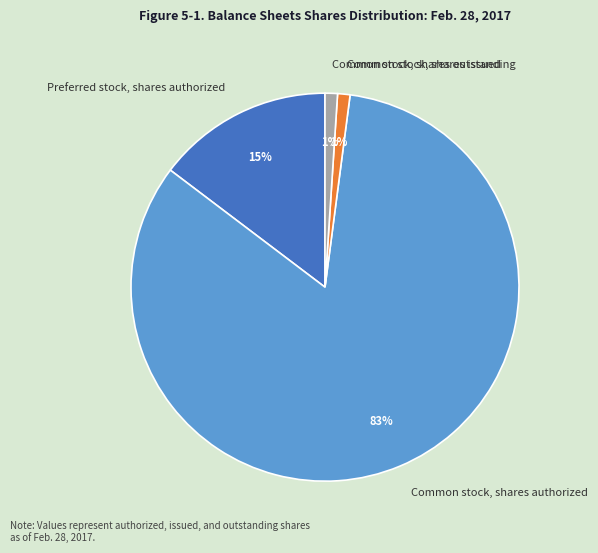

What is the largest slice in the pie chart?

Common stock, shares authorized